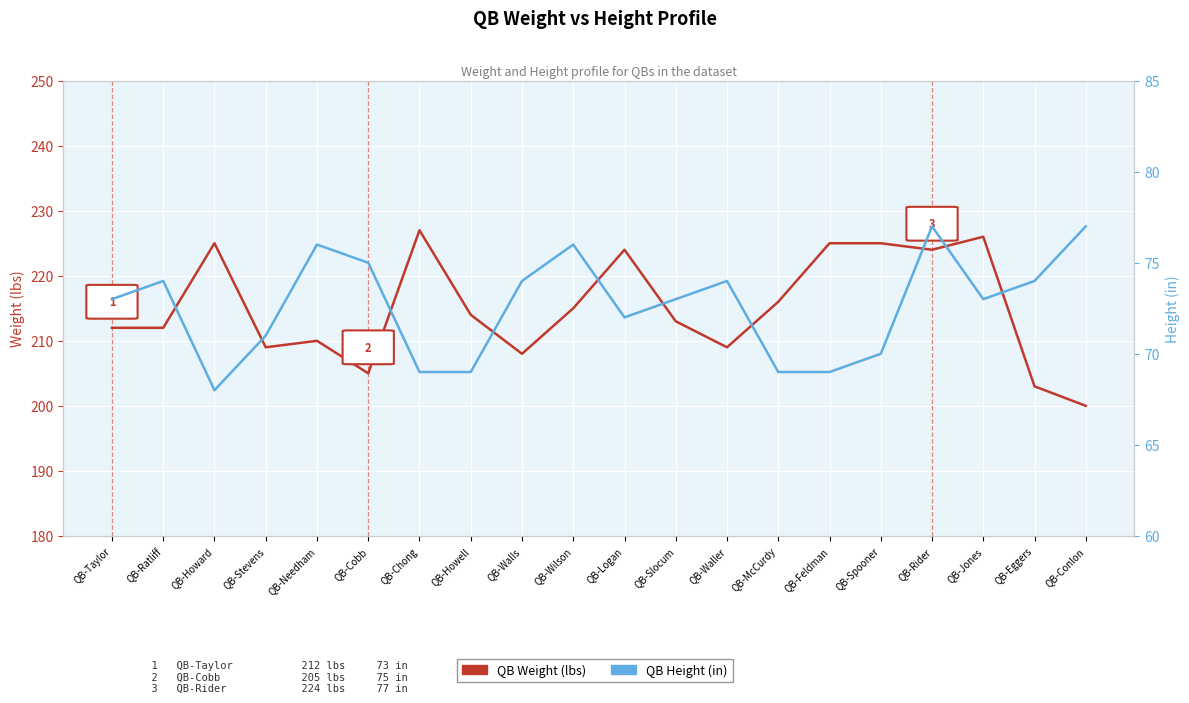

True or false: QB Weight (lbs) and QB Height (in) intersect in this chart.

False